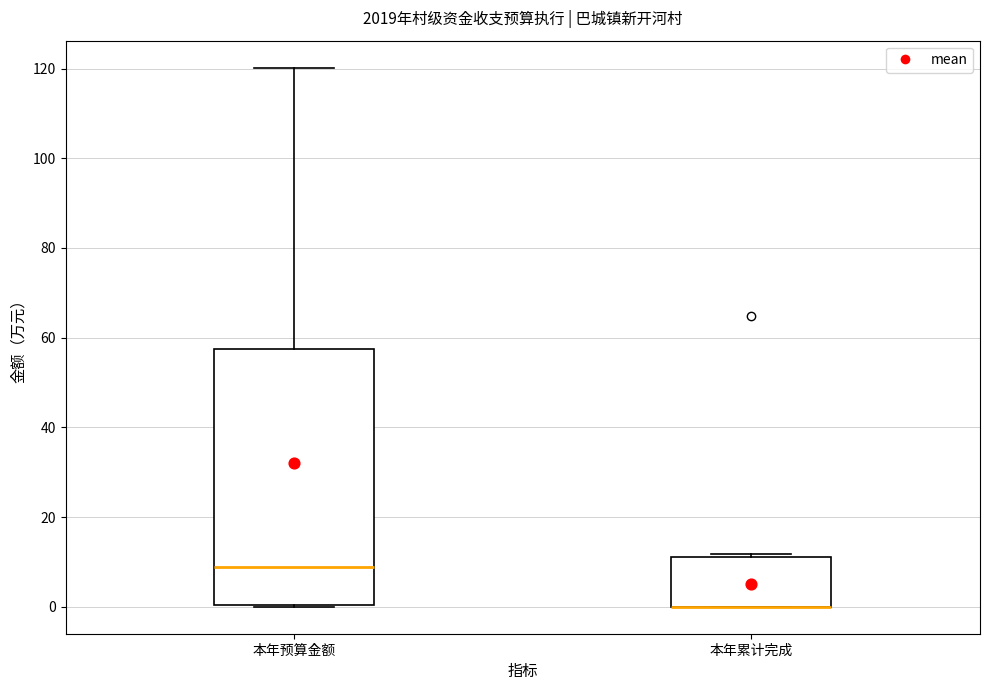

Reading left to right, read every box against the y-axis: the position of its median line, the range the box covers, and the ends of its whiskers. The values are not printed on the chart, so give them approximately, as read against the axis.

本年预算金额: median 8, box 0 to 58, whiskers 0 to 120
本年累计完成: median 0 (drawn on the box's lower edge), box 0 to 12, whiskers 0 to 12 (just above the box's upper edge)